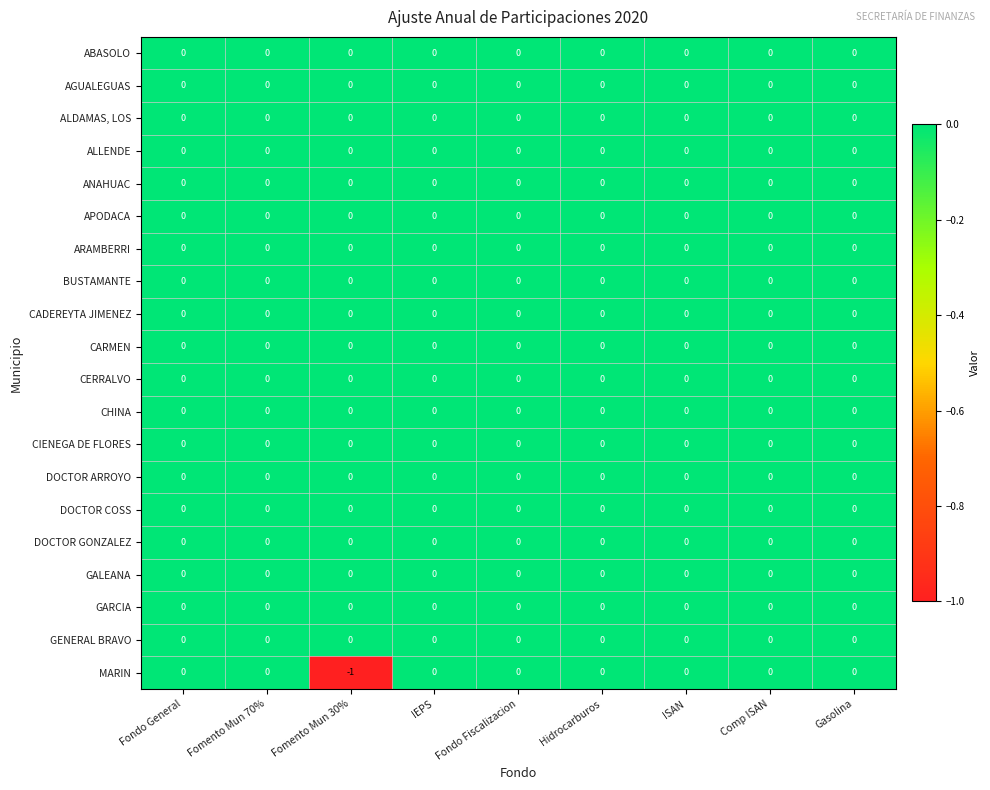

Which category has the lowest value across all series?

Fomento Mun 30%